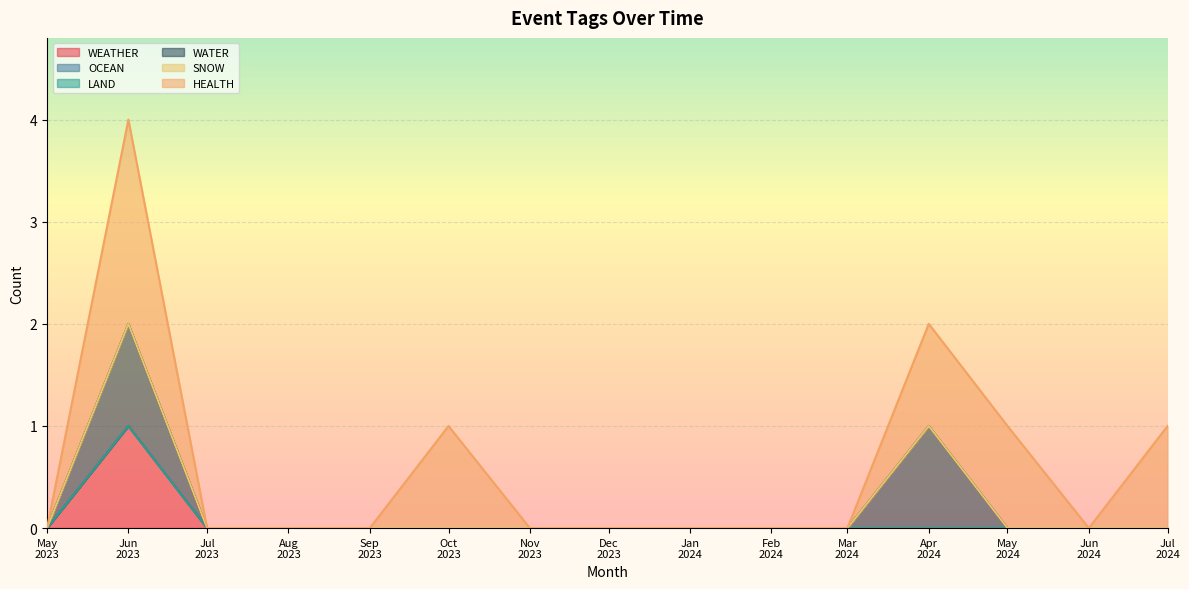

Which series changed the most between 2023-09 and 2023-12?

WEATHER